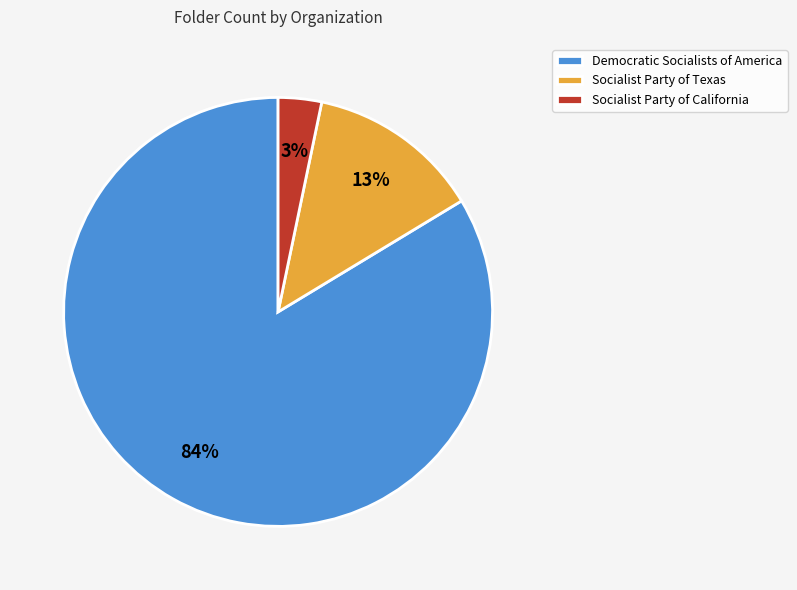

Is it true that Democratic Socialists of America is 94% of the pie?

False